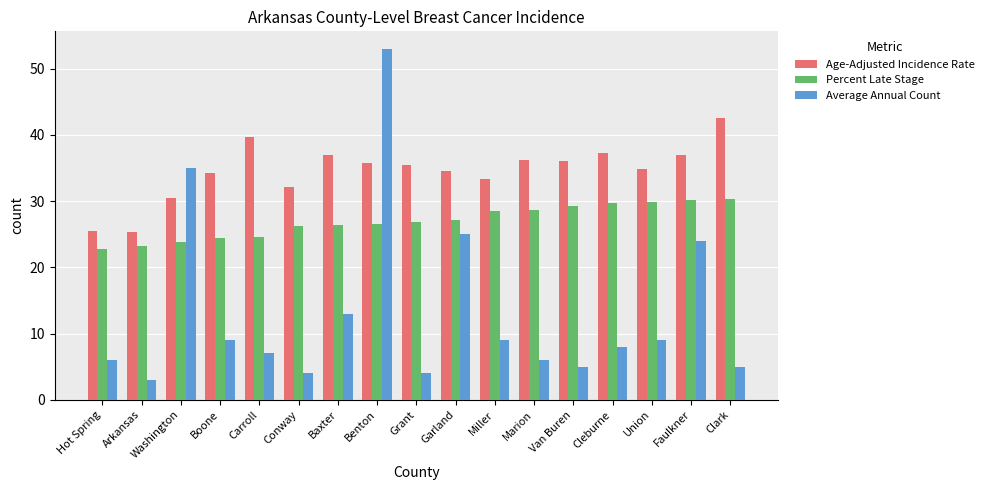

Rank the series at Carroll from highest to lowest value.

Age-Adjusted Incidence Rate, Percent Late Stage, Average Annual Count